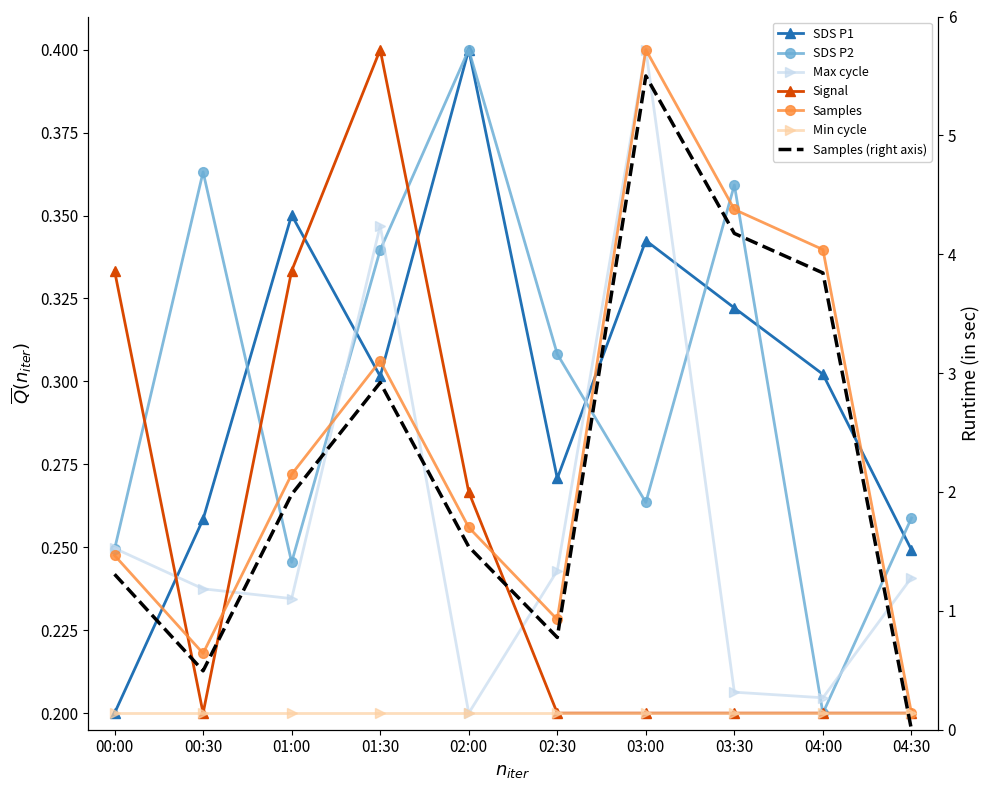

Where is the first local maximum for Signal?

01:30